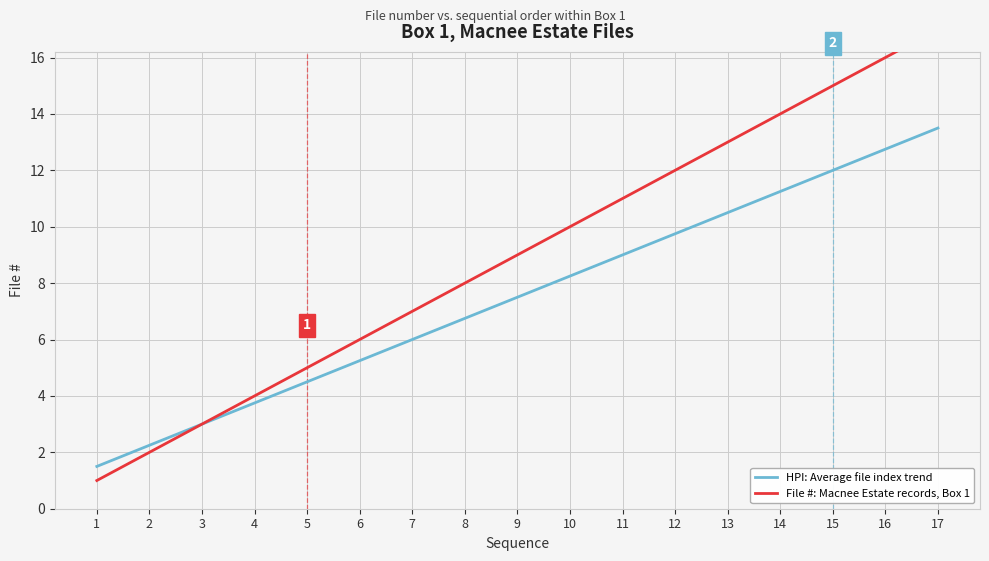

Which series has the widest spread of values?

File #: Macnee Estate records, Box 1